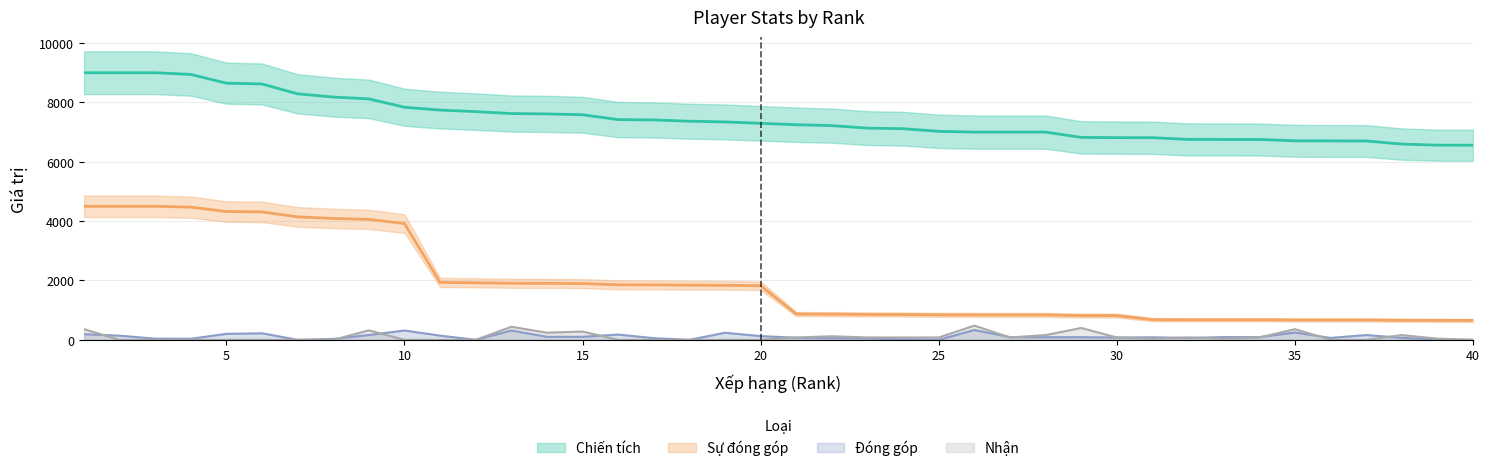

True or false: Sự đóng góp has a value of 1841 at 18.

True